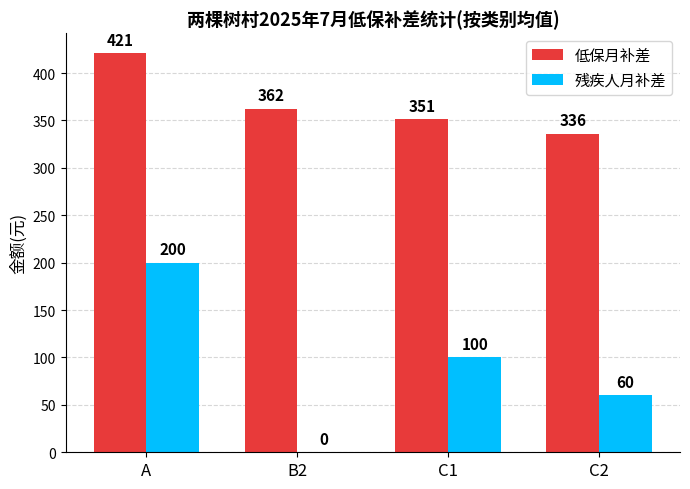

What is the highest value of the 残疾人月补差 series?

200.0